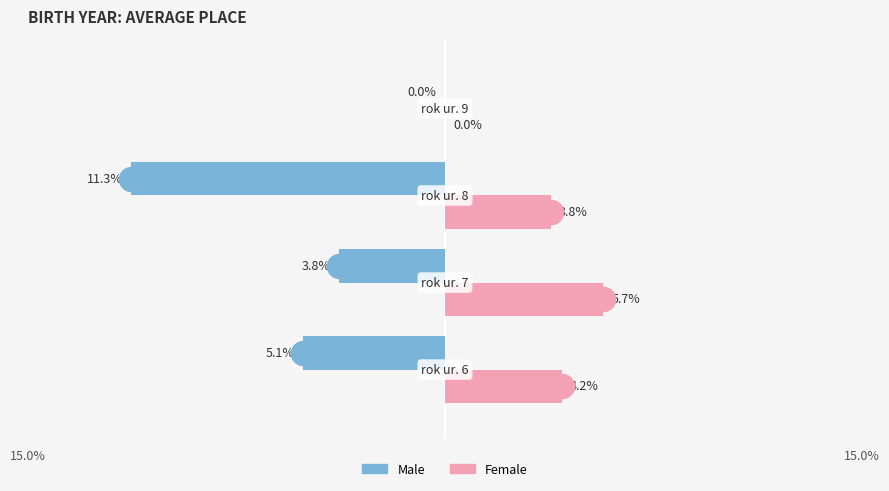

Is the value of Male at 15.0% greater than the value of Female at 15.0%?

No